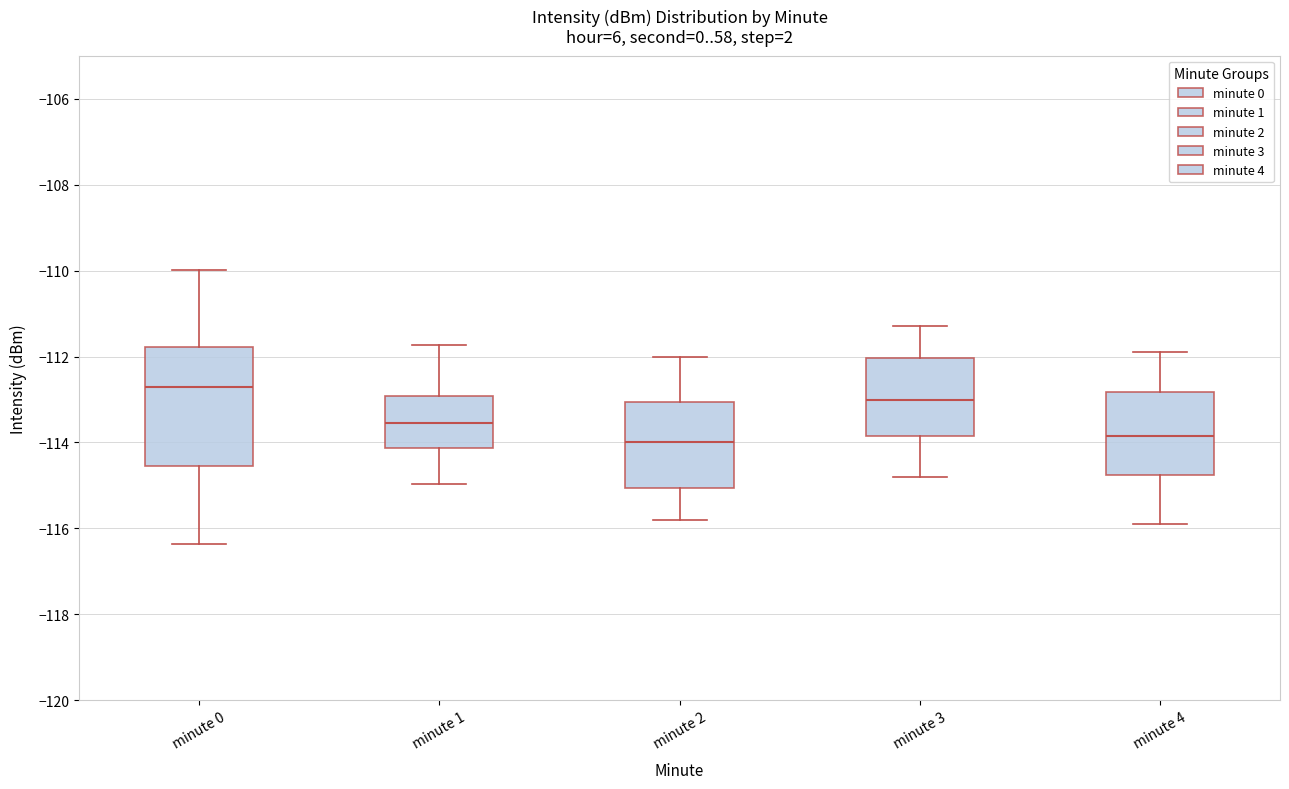

Reading left to right, transcribe this box plot: for each box, give where its median line is, the range the box spans, and where its two whiskers end, as read against the y-axis. The values are not printed on the chart, so give them approximately, as read against the axis.

minute 0: median -112.8, box -114.6 to -111.8, whiskers -116.4 to -110.0
minute 1: median -113.6, box -114.2 to -113.0, whiskers -115.0 to -111.8
minute 2: median -114.0, box -115.0 to -113.0, whiskers -115.8 to -112.0
minute 3: median -113.0, box -113.8 to -112.0, whiskers -114.8 to -111.2
minute 4: median -113.8, box -114.8 to -112.8, whiskers -115.8 to -111.8